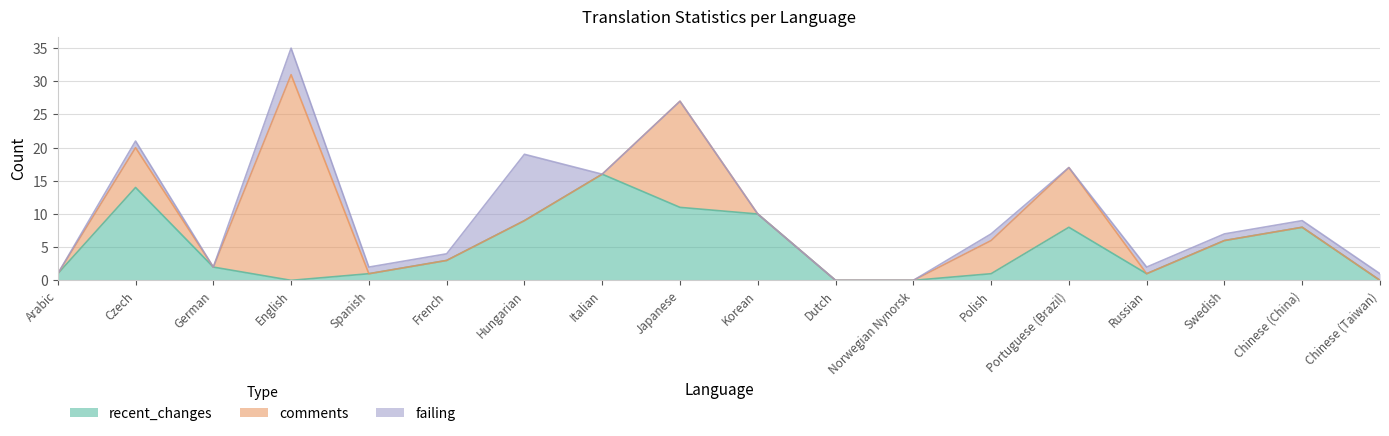

What is the sum of all comments values?

67